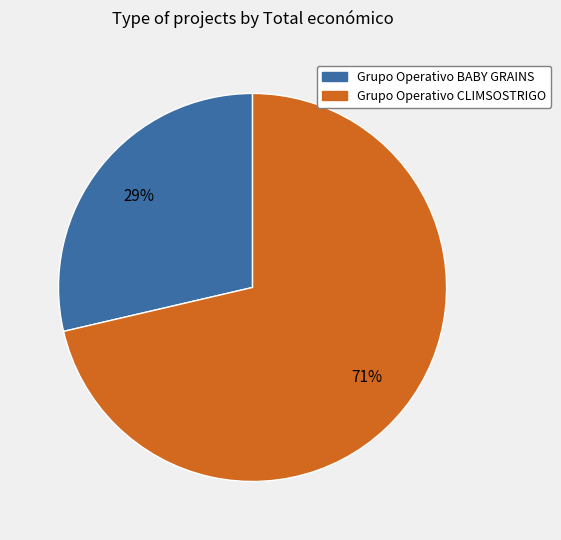

To the nearest percent, what percentage of the pie is Grupo Operativo CLIMSOSTRIGO?

71%